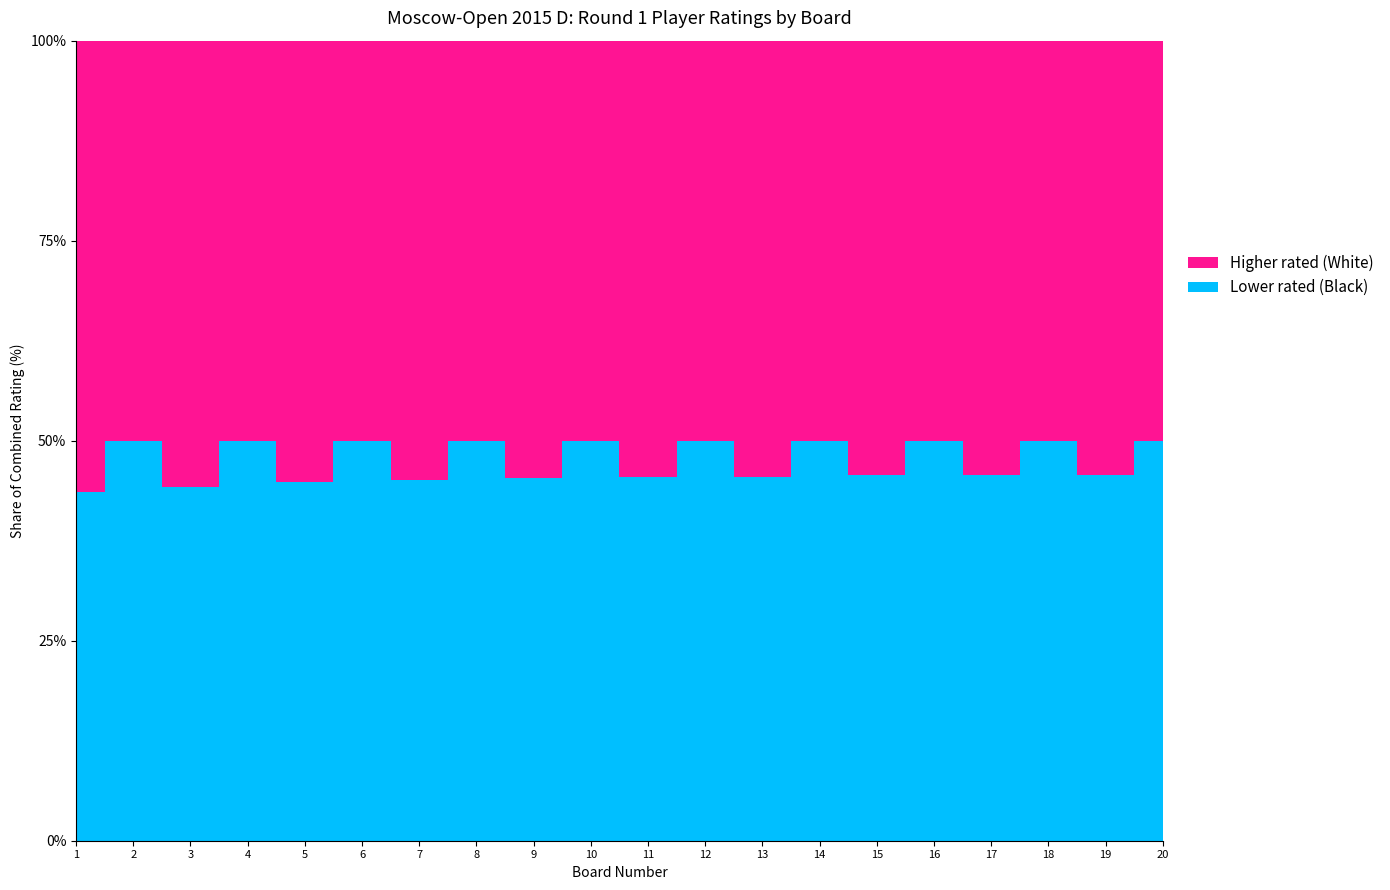

Reading right to left, extract all data points from this chart.

Higher rated (White): 2199	2210	2216	2217	2220	2224	2233	2250	2251	2264	2276	2291	2311	2326	2333	2368	2426	2432	2464	2514
Lower rated (Black): 2199	1858	2216	1867	2220	1875	2233	1877	2251	1886	2276	1902	2311	1914	2333	1921	2426	1931	2464	1943